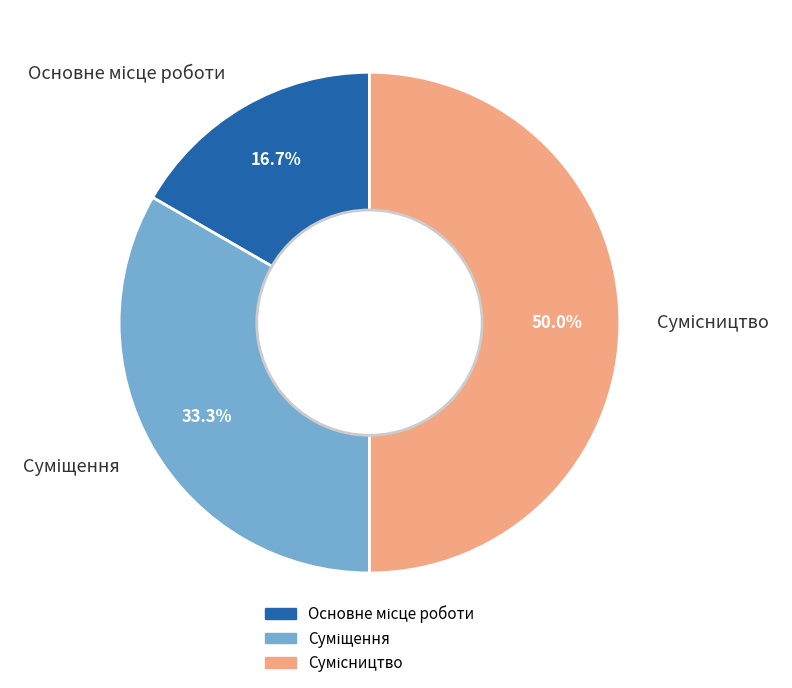

Rank the categories by value from lowest to highest.

Основне місце роботи, Суміщення, Сумісництво